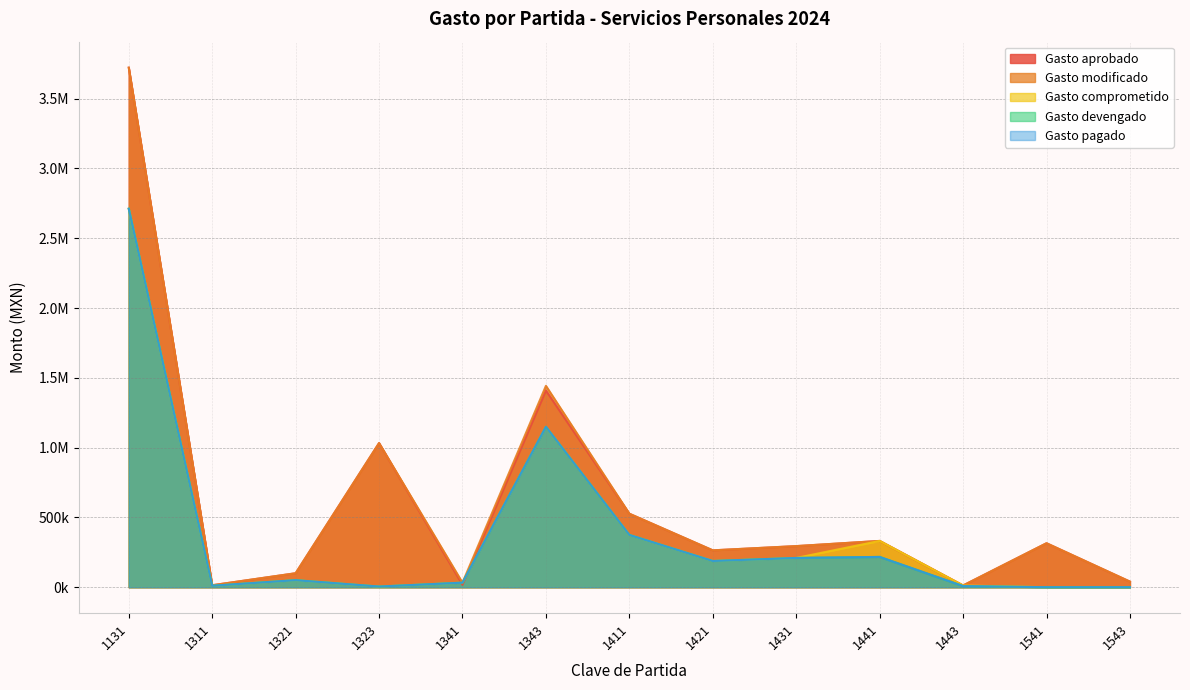

Reading right to left, transcribe all the data shown in this chart.

Gasto aprobado: 40000.0	315000.0	12290.0	331514.0	294428.0	264045.0	526504.0	1408712.0	16898.0	1032688.0	100000.0	13985.0	3722614.0
Gasto modificado: 40000.0	315000.0	12290.0	331514.0	294428.0	264045.0	526504.0	1442851.0	32530.3	1032688.0	100000.0	13985.0	3722614.0
Gasto comprometido: 0.0	0.0	12290.0	331514.0	209541.7	187784.0	374437.0	1149372.0	32530.3	4620.8	50354.3	10387.5	2711694.6
Gasto devengado: 0.0	0.0	7931.3	216943.0	209541.7	187784.0	374437.0	1149372.0	32530.3	4620.8	50354.3	10387.5	2711694.6
Gasto pagado: 0.0	0.0	7931.3	216943.0	209541.7	187784.0	374437.0	1149372.0	32530.3	4620.8	50354.3	10387.5	2711694.6